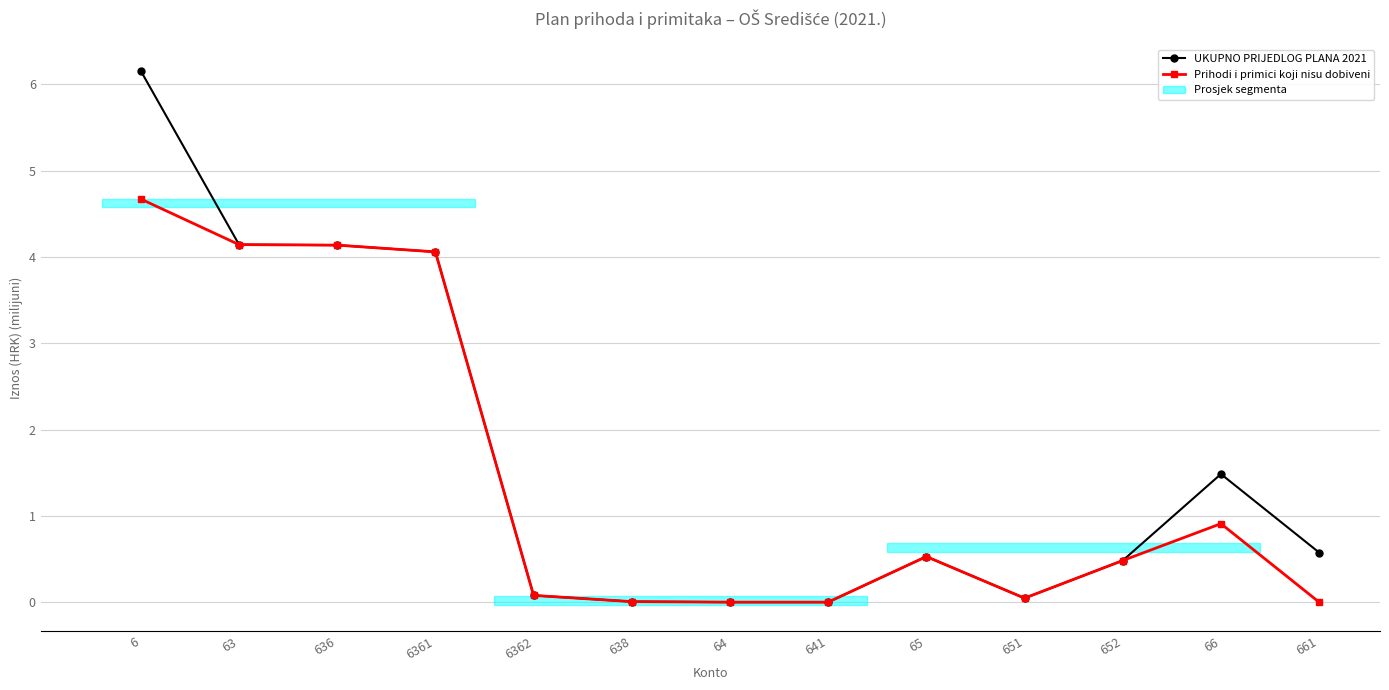

What value does the UKUPNO PRIJEDLOG PLANA 2021 series have at 636?

4.1